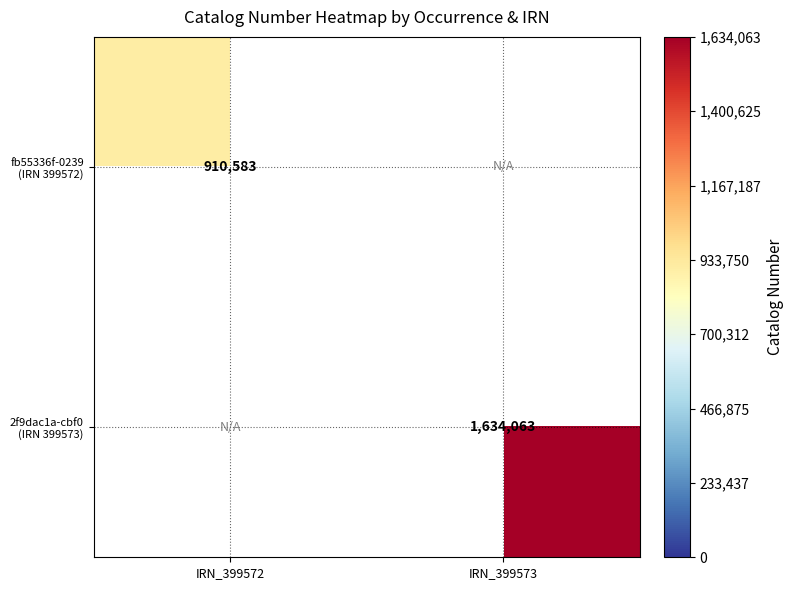

Rank the series by their average value, from lowest to highest.

fb55336f-0239 (IRN 399572), 2f9dac1a-cbf0 (IRN 399573)